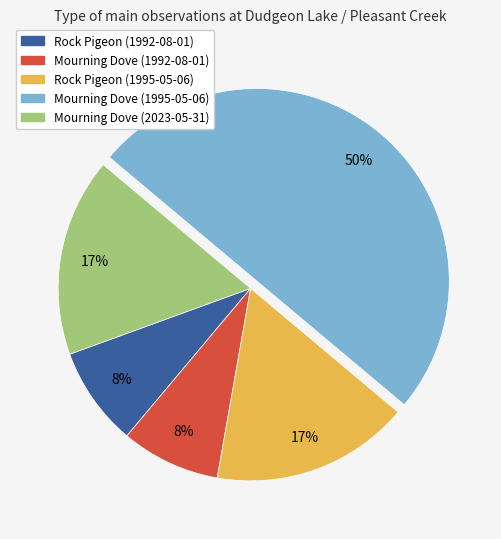

The Rock Pigeon (1992-08-01) slice represents 2% of the pie. True or false?

False